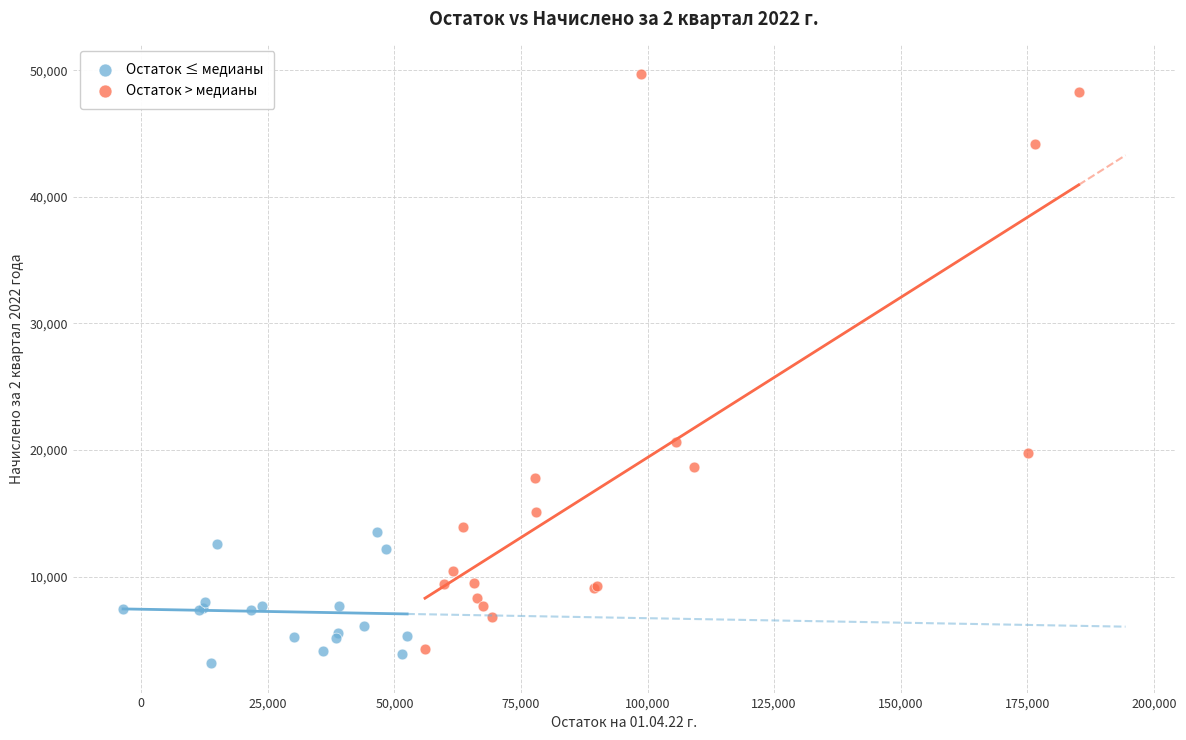

Which series has the widest spread of Y values?

Остаток > медианы